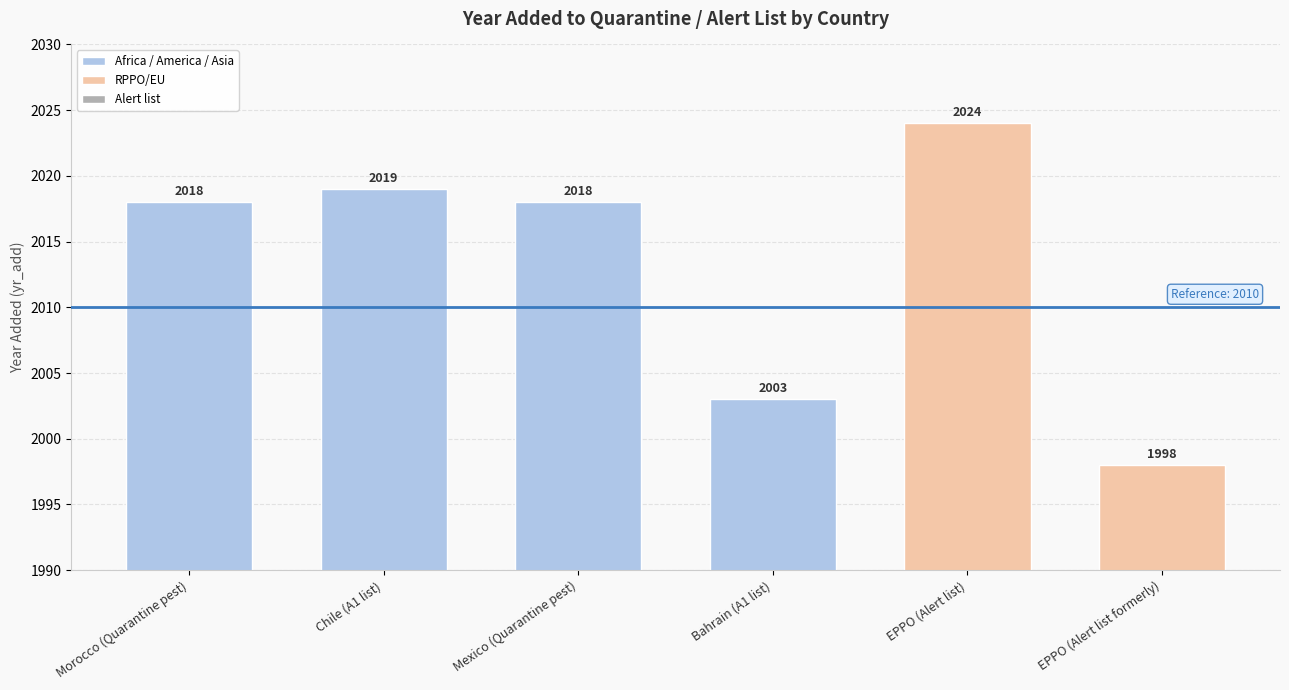

Does the chart contain any negative values?

No